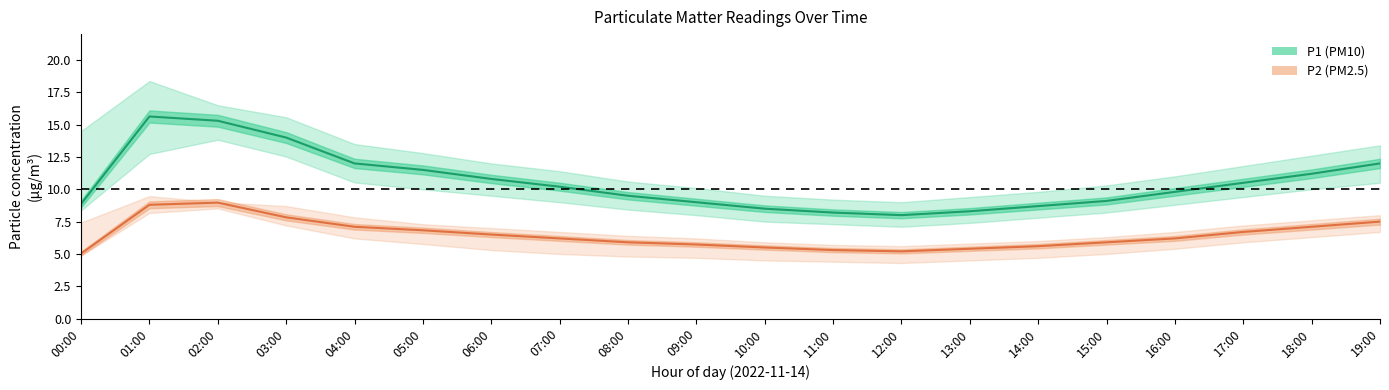

At which category is the sum across all series the highest?

01:00